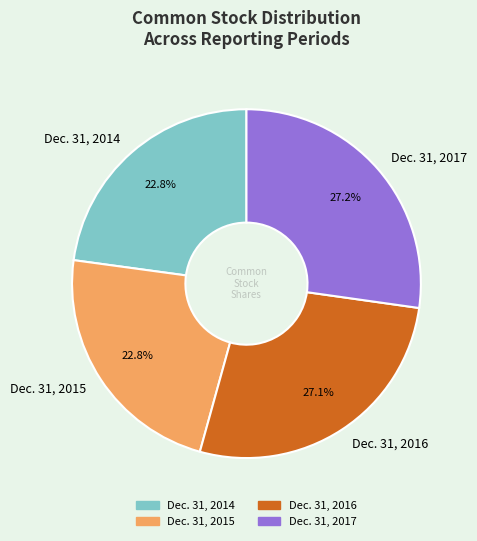

What percentage is NOT represented by Dec. 31, 2017?

72.8%